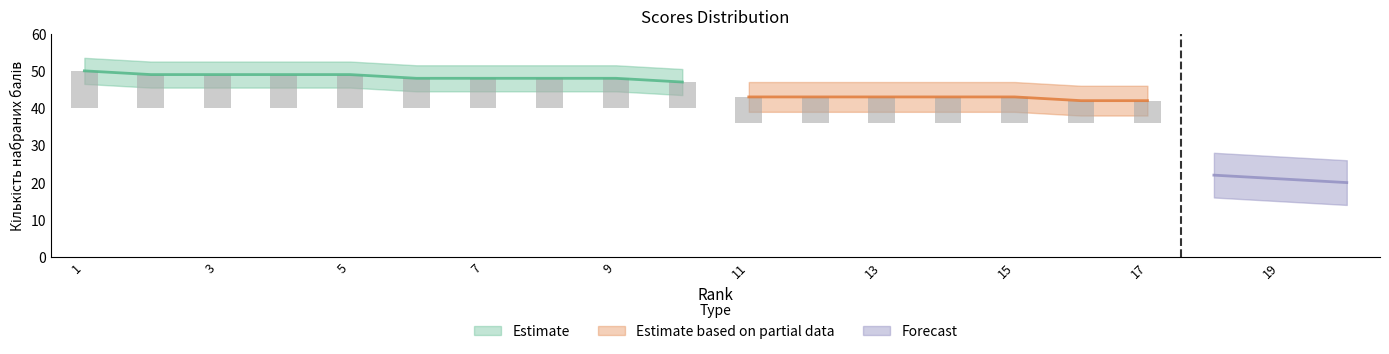

What are all the series names shown in the legend?

Estimate, Estimate based on partial data, Forecast